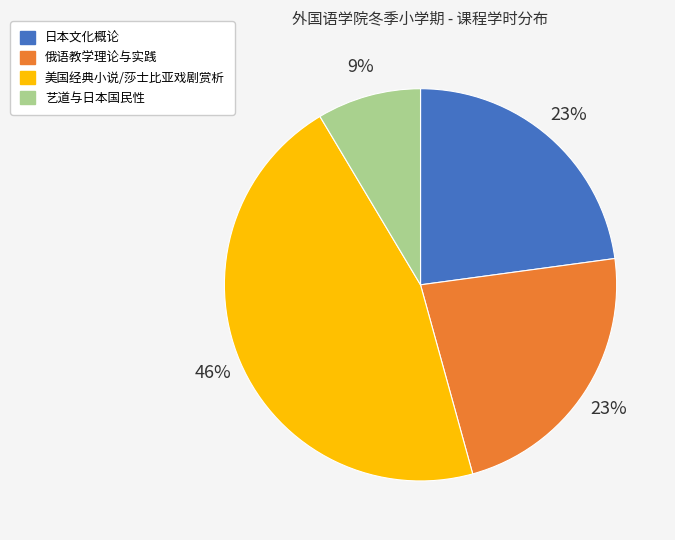

Approximately how many times larger is the value at 艺道与日本国民性 compared to 日本文化概论?

0.4